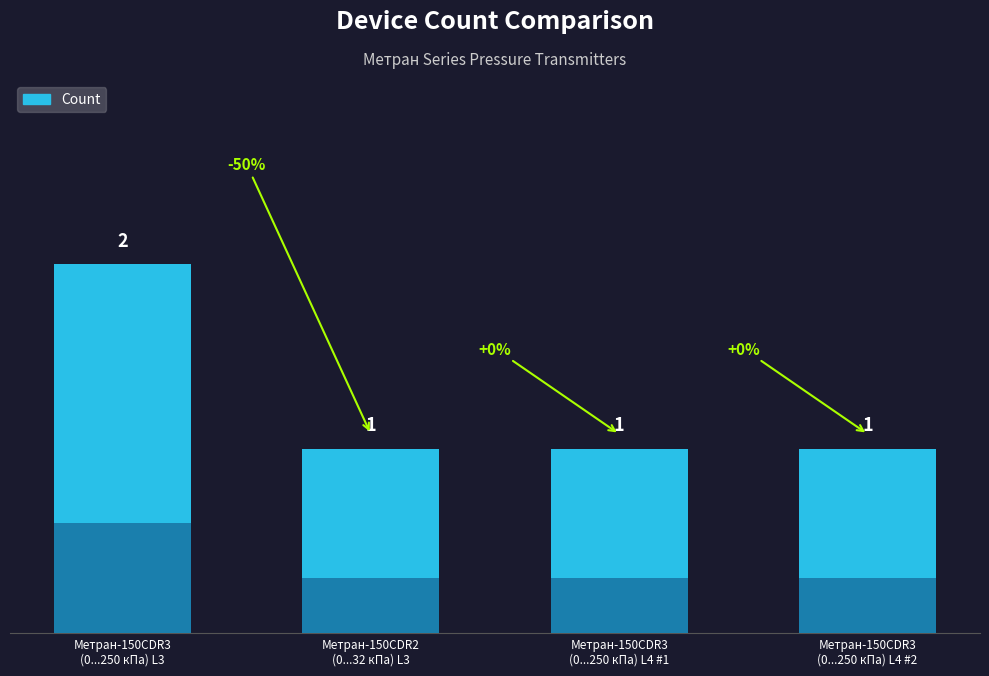

Reading left to right, list all the values displayed in this chart.

Метран-150CDR3
(0...250 кПа) L3=2	Метран-150CDR2
(0...32 кПа) L3=1	Метран-150CDR3
(0...250 кПа) L4 #1=1	Метран-150CDR3
(0...250 кПа) L4 #2=1